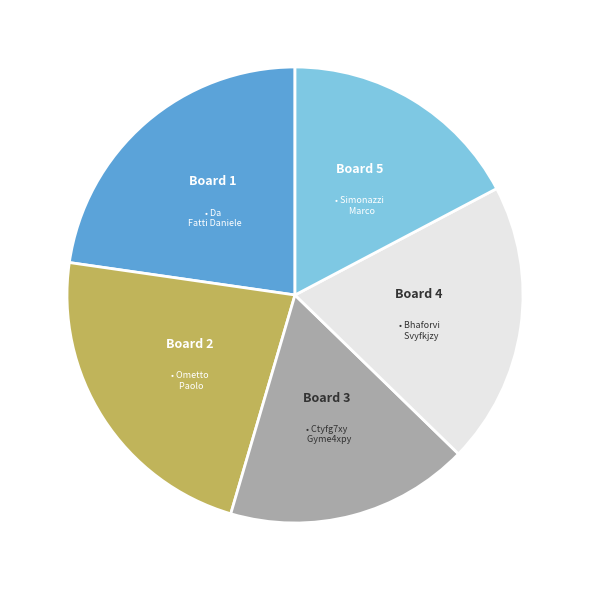

Combined, do Board 4 and Board 3 account for over 50%?

No